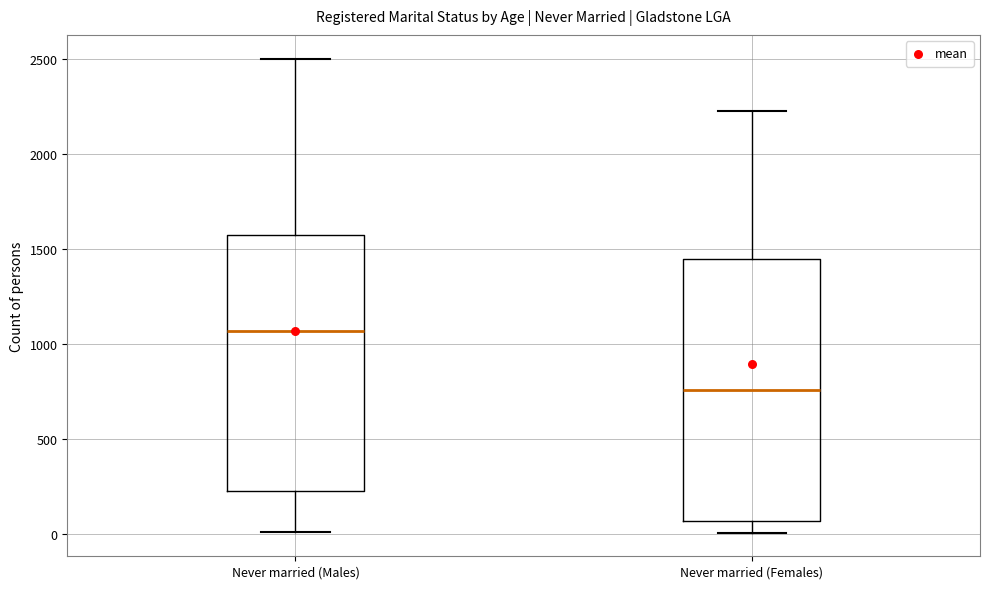

Which box's median line is the highest?

Never married (Males)